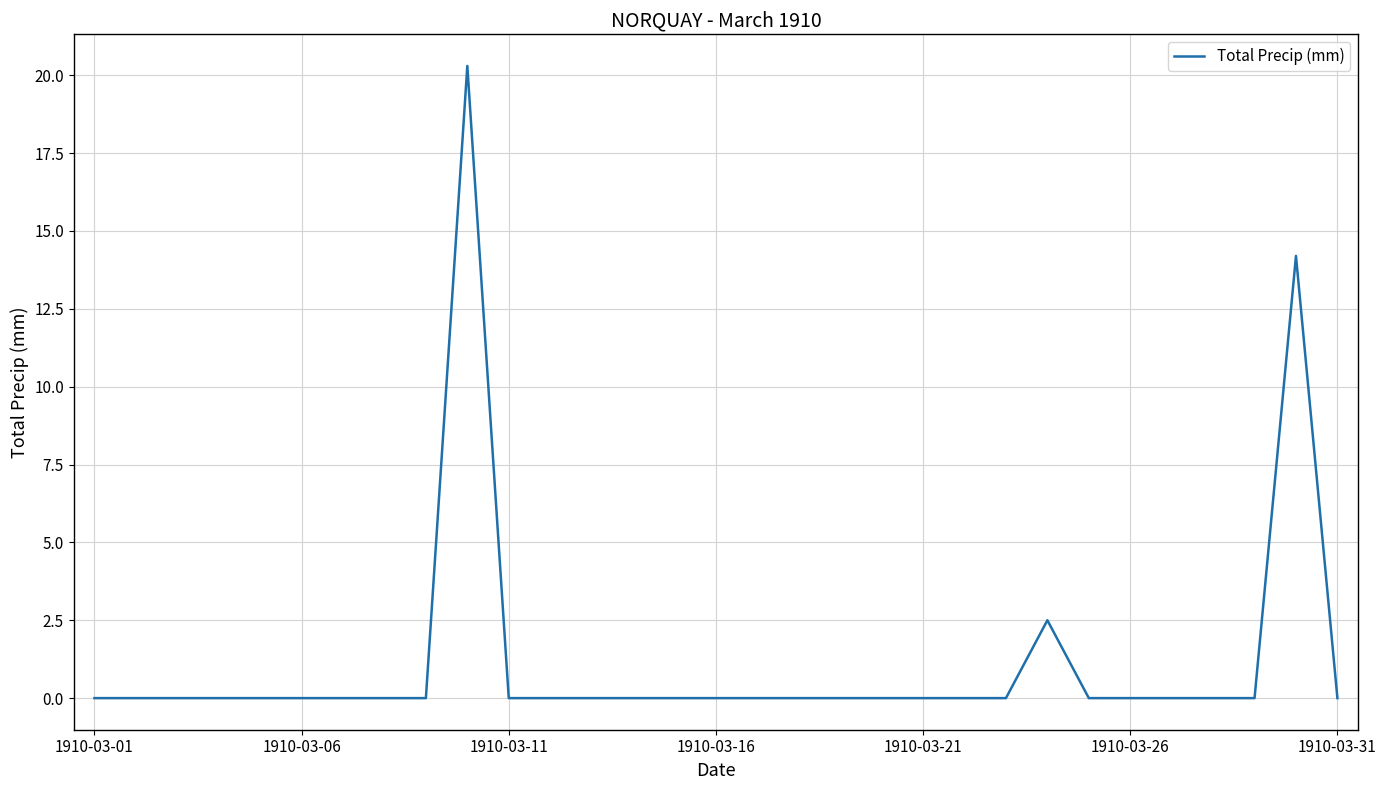

Reading left to right, extract all data points from this chart.

0.0	0.0	0.0	0.0	0.0	0.0	0.0	0.0	0.0	20.3	0.0	0.0	0.0	0.0	0.0	0.0	0.0	0.0	0.0	0.0	0.0	0.0	0.0	2.5	0.0	0.0	0.0	0.0	0.0	14.2	0.0